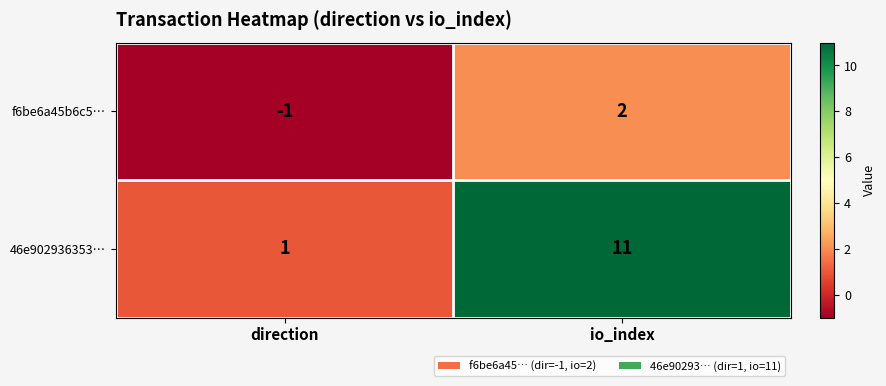

Count the number of categories in the chart.

2